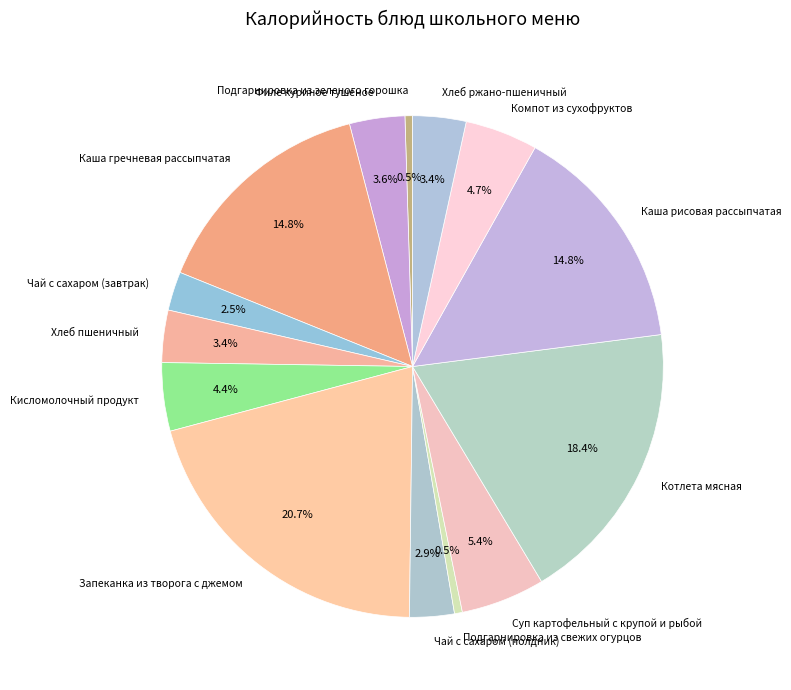

Between Компот из сухофруктов and Запеканка из творога с джемом, which is larger?

Запеканка из творога с джемом